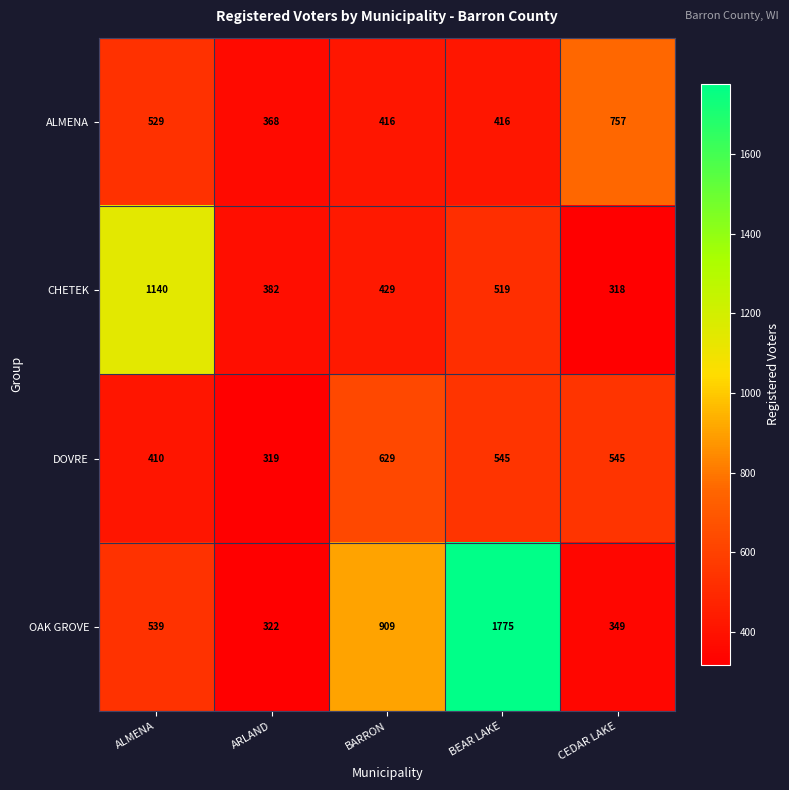

What is the highest value of the DOVRE series?

629